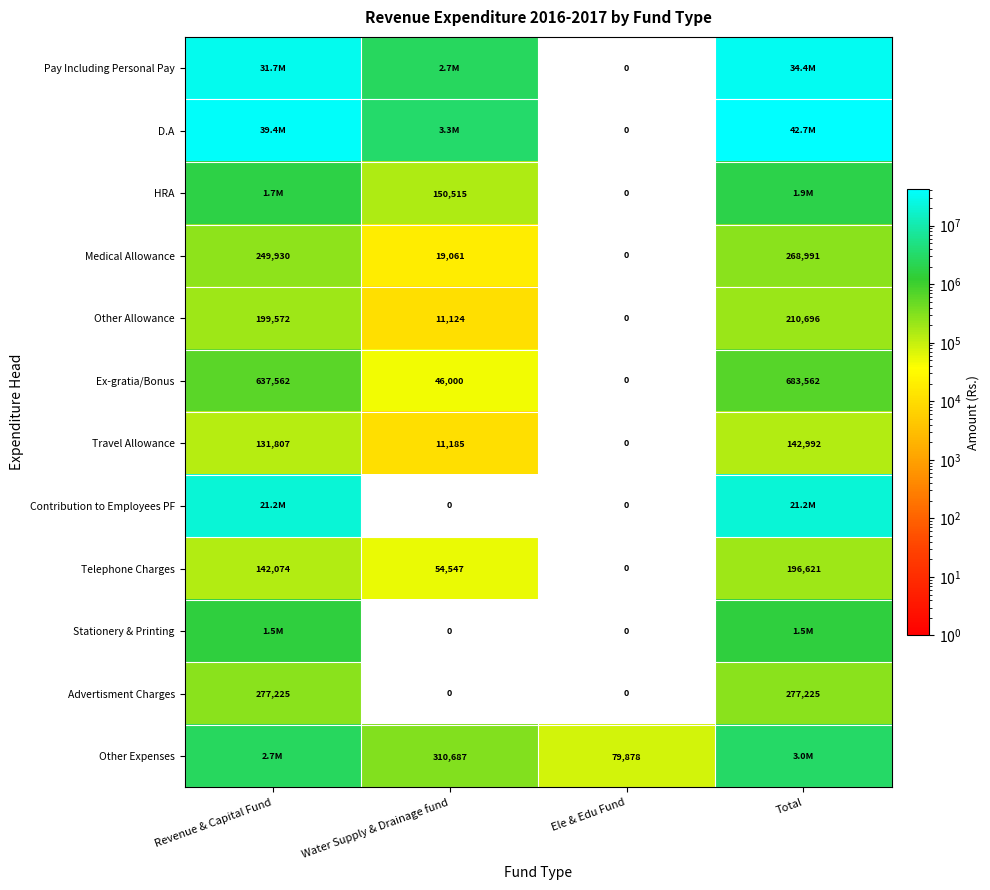

How many Advertisment Charges values are between 0 and 277225?

4